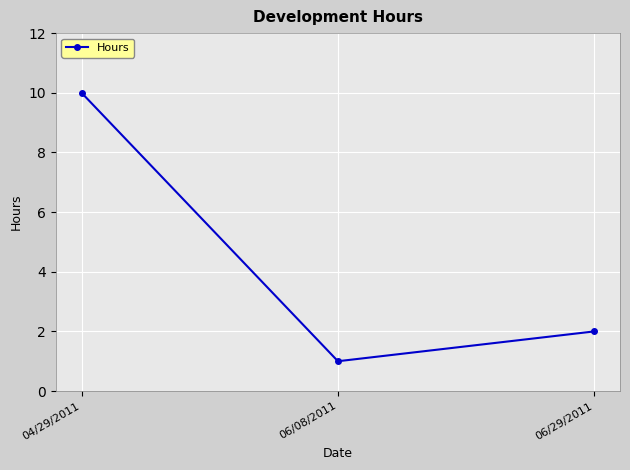

Reading left to right, transcribe all the data shown in this chart.

10	1	2